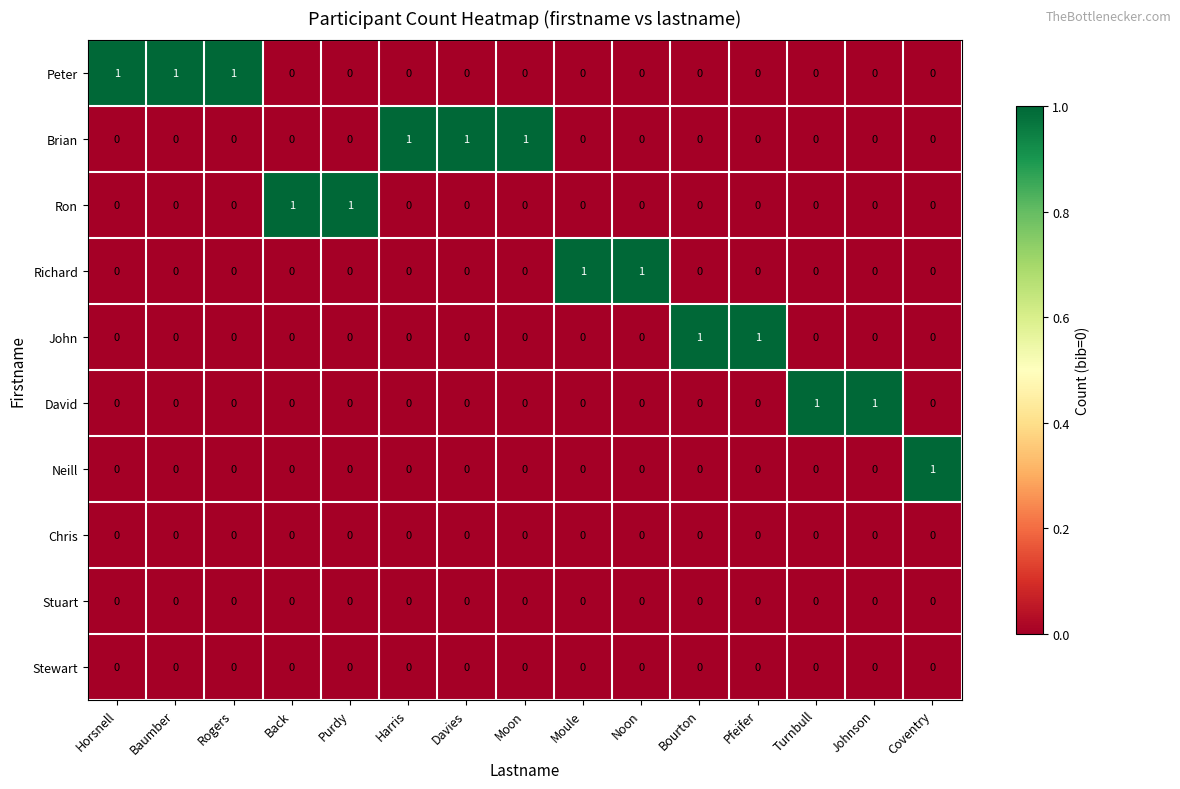

Count the David values in the range 0 to 1.

15